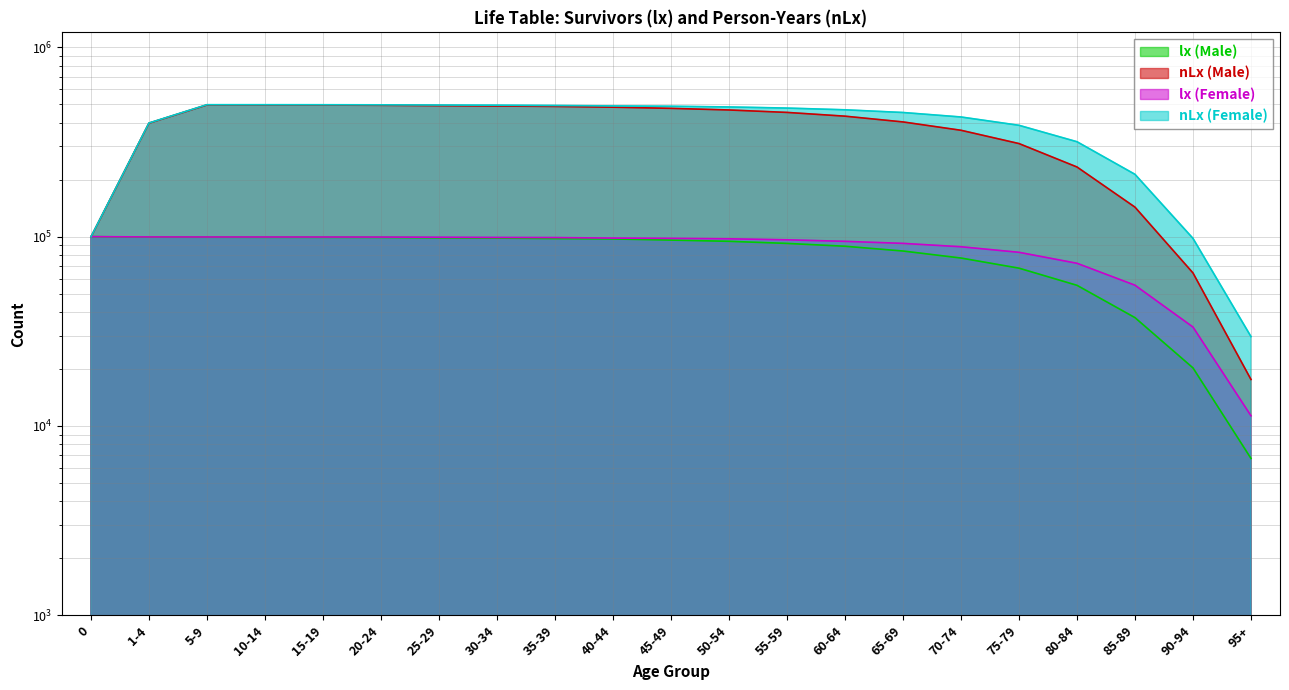

At how many categories does at least one series exceed 293948?

17